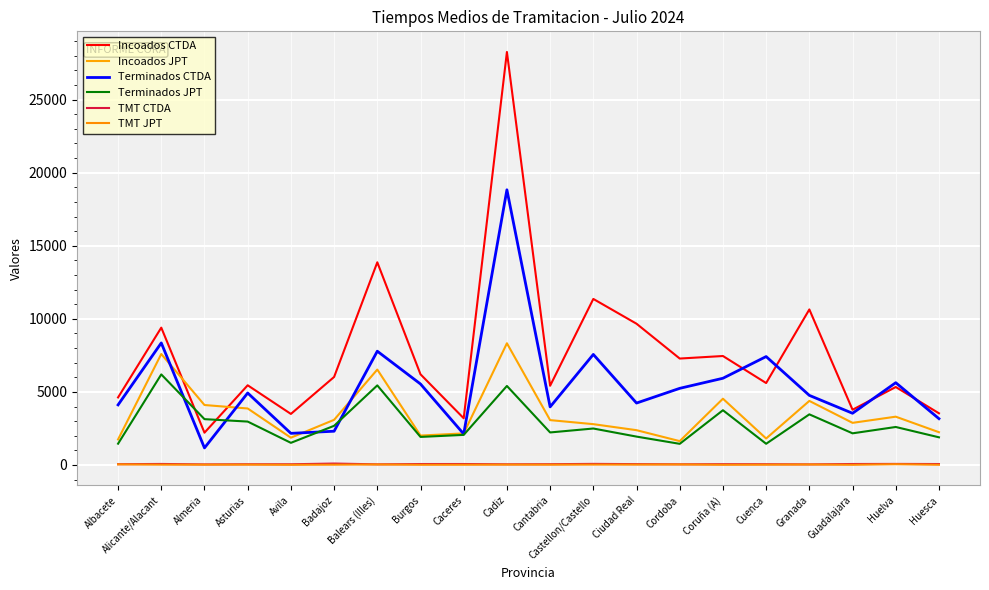

What is the label of the 2nd point from the right?

Huelva